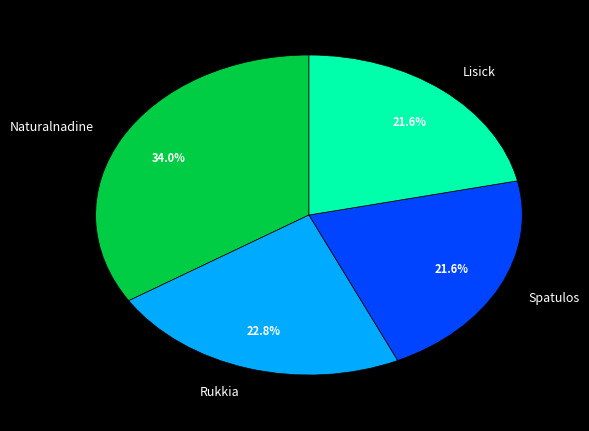

Is Lisick the majority of the pie?

No